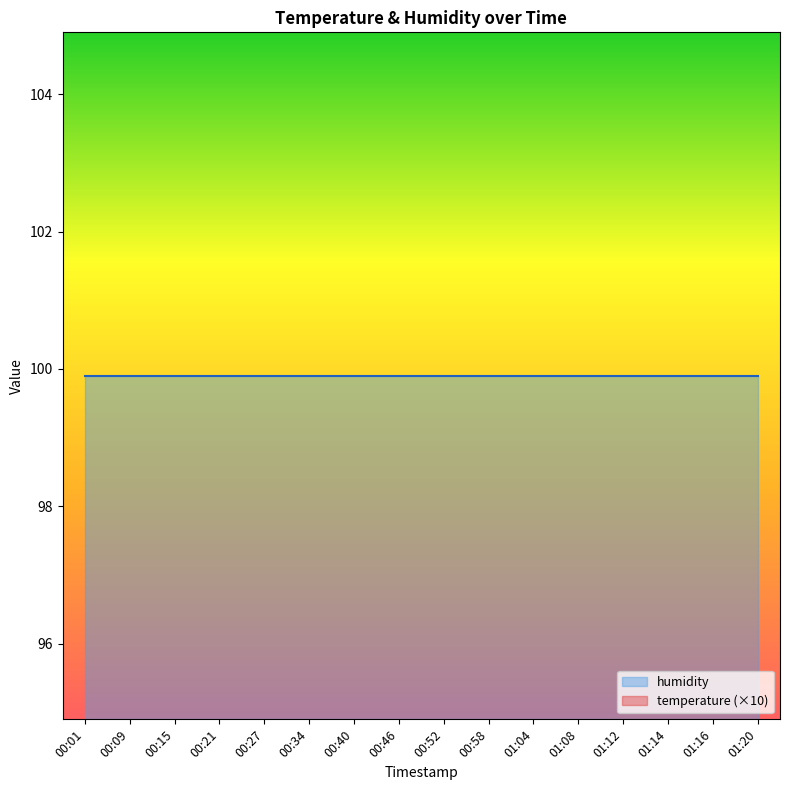

True or false: there are more than 0 points higher than both neighbors.

False